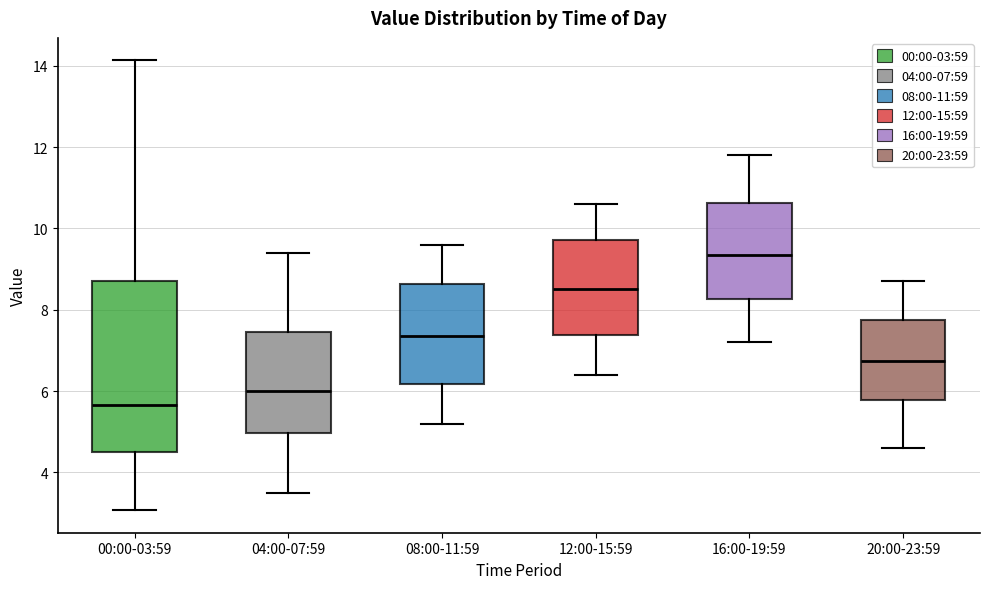

Reading left to right, transcribe this box plot: for each box, give where its median line is, the range the box spans, and where its two whiskers end, as read against the y-axis. The values are not printed on the chart, so give them approximately, as read against the axis.

00:00-03:59: median 5.6, box 4.4 to 8.8, whiskers 3.0 to 14.2
04:00-07:59: median 6.0, box 5.0 to 7.4, whiskers 3.6 to 9.4
08:00-11:59: median 7.4, box 6.2 to 8.6, whiskers 5.2 to 9.6
12:00-15:59: median 8.6, box 7.4 to 9.8, whiskers 6.4 to 10.6
16:00-19:59: median 9.4, box 8.2 to 10.6, whiskers 7.2 to 11.8
20:00-23:59: median 6.8, box 5.8 to 7.8, whiskers 4.6 to 8.8